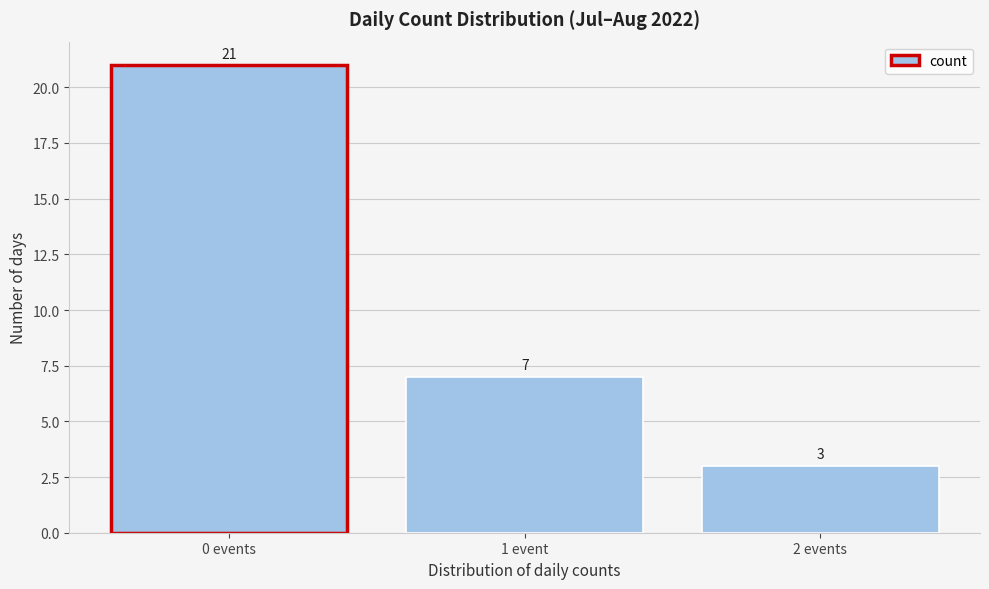

Reading right to left, list all the values displayed in this chart.

3	7	21